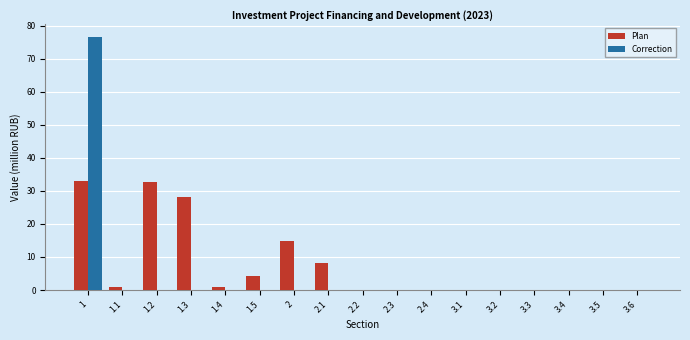

What is the sum of the Plan values at 3.6 and 1.5?

4.3